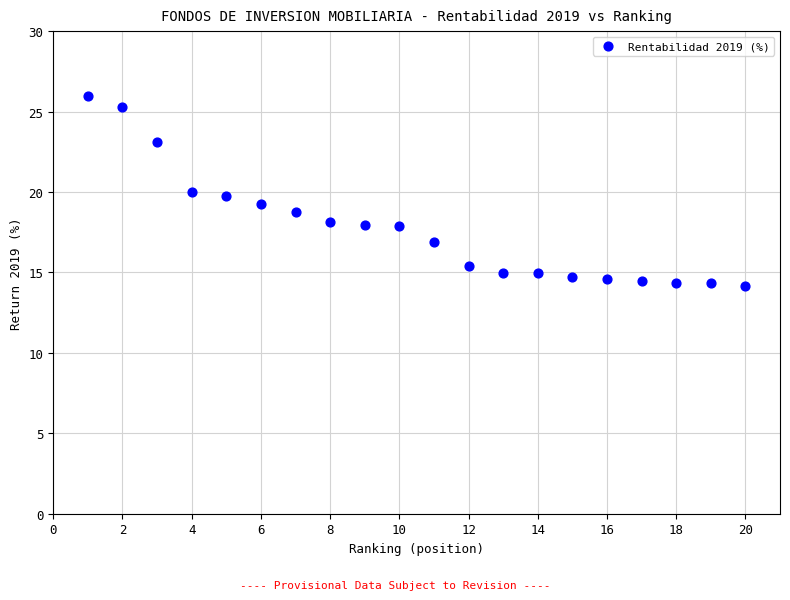

What is the range of X values (max minus min)?

19.0